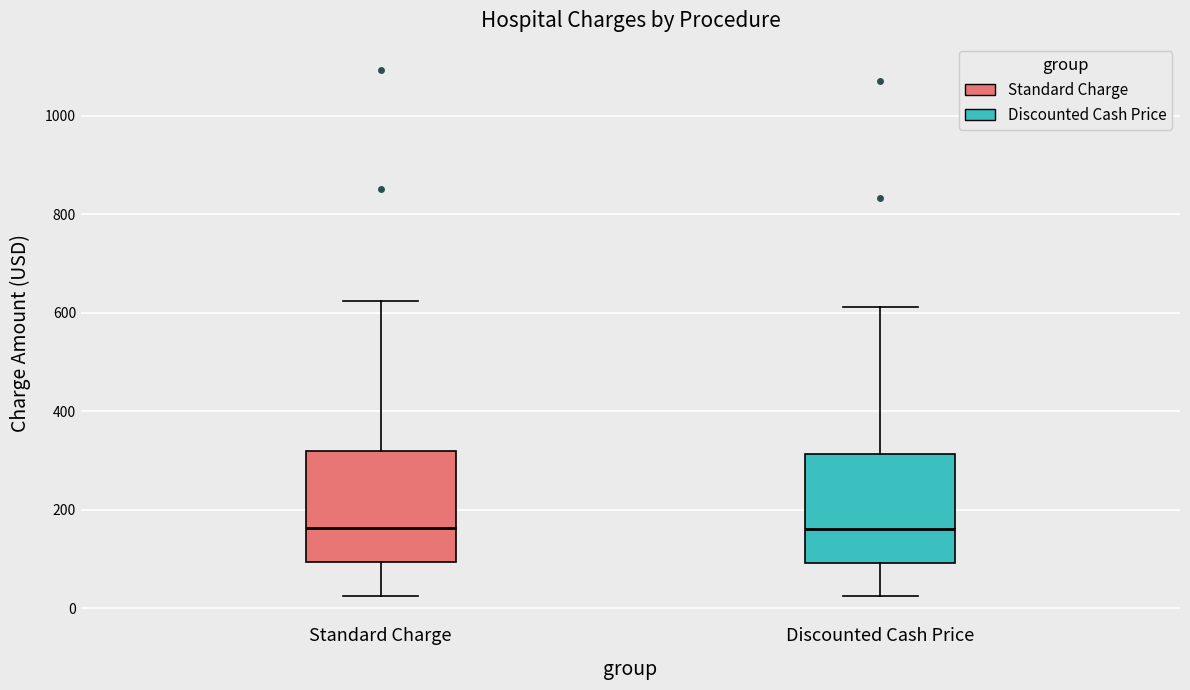

Where does the median line of the box for Discounted Cash Price sit on the y-axis? The values are not printed on the chart, so give them approximately, as read against the axis.

160